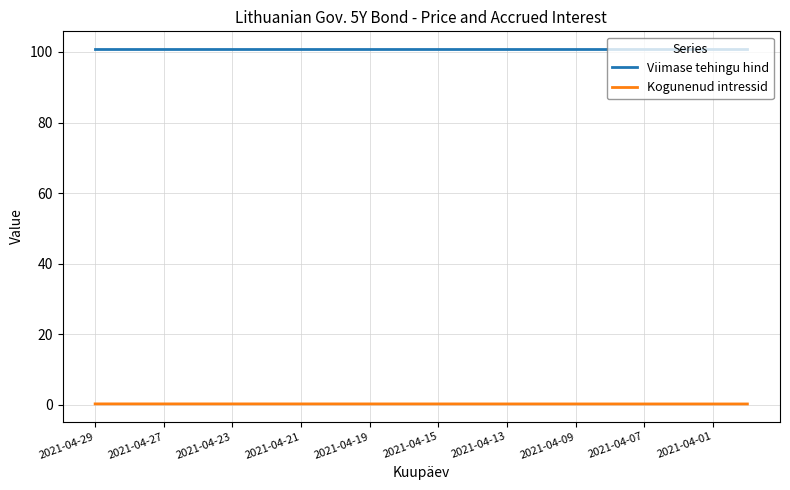

List the series in order of their peak value, lowest first.

Kogunenud intressid, Viimase tehingu hind